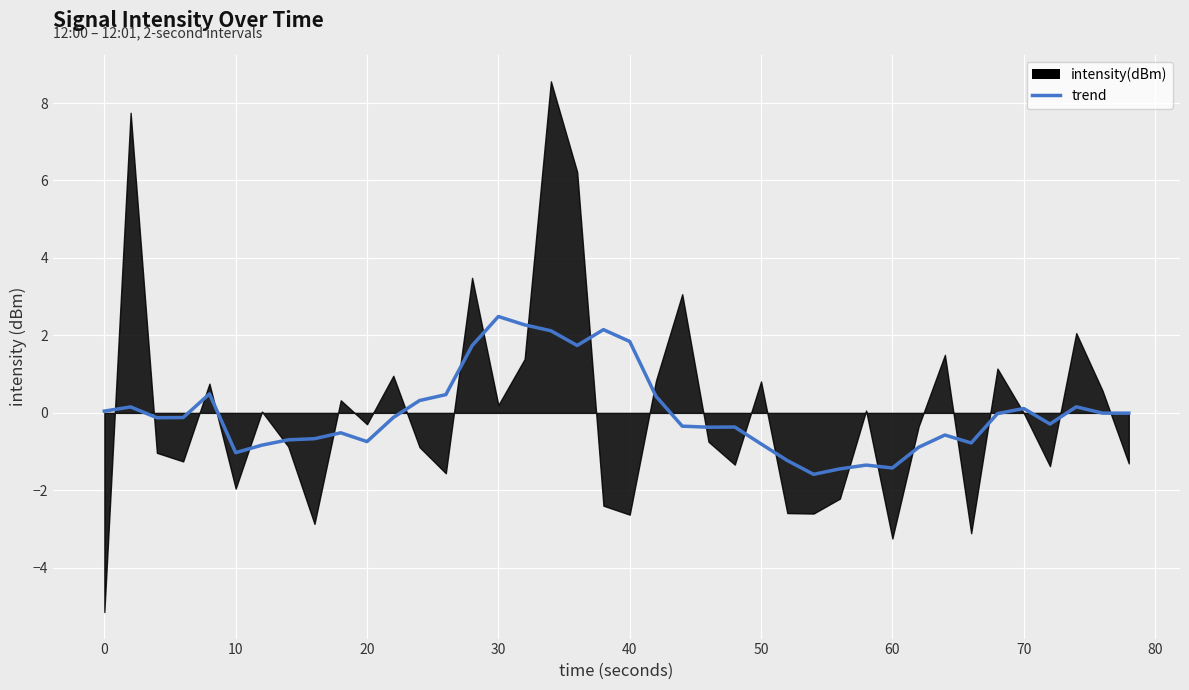

How many data points does each series have?

40